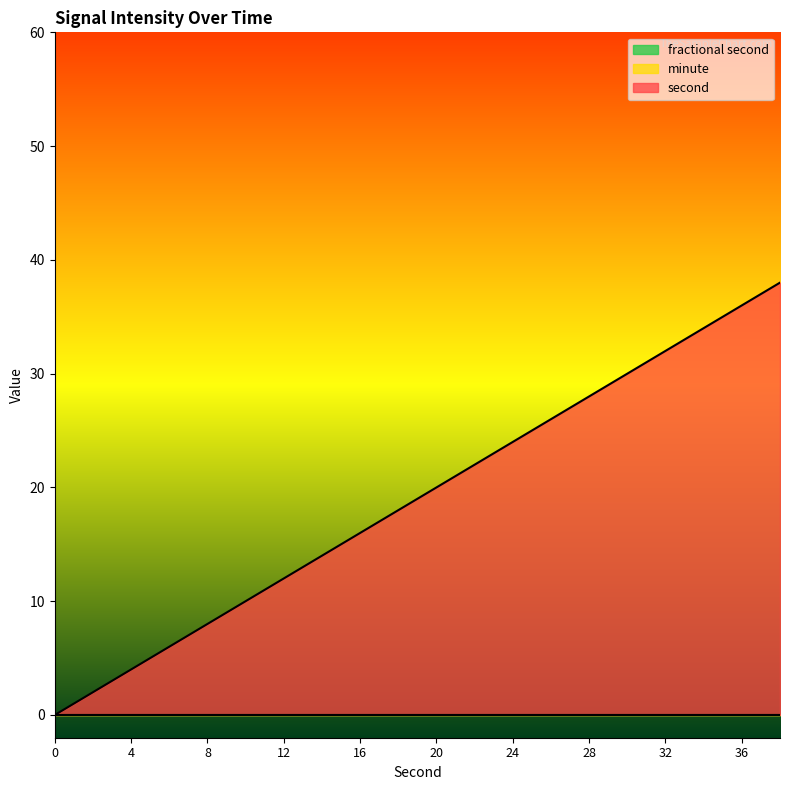

Which has a higher value, 20 or 10?

20